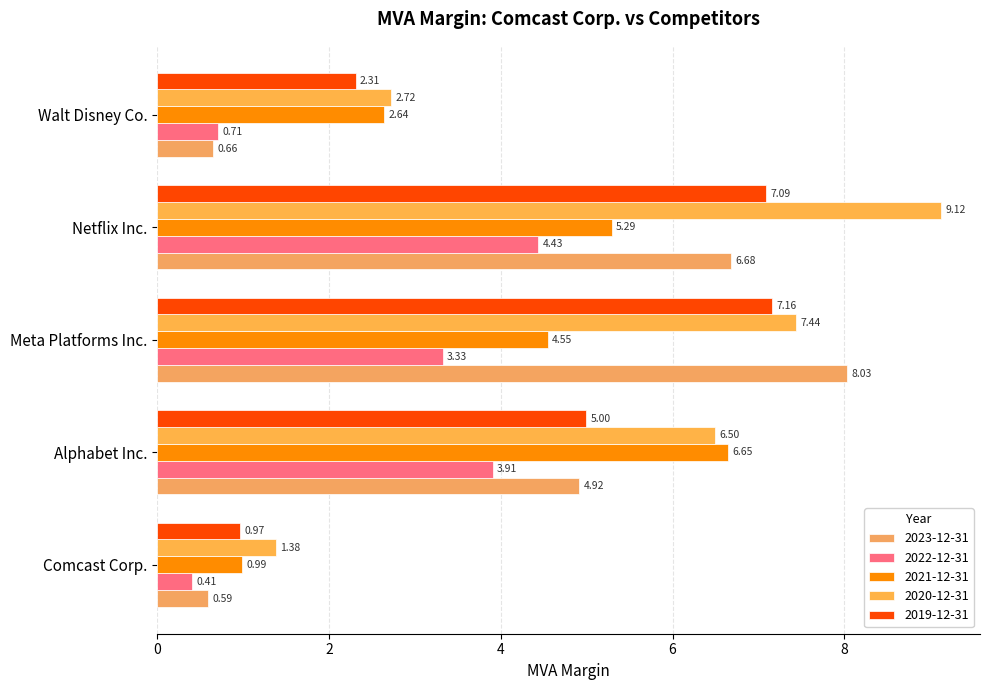

Which series has the largest total across all categories?

2020-12-31